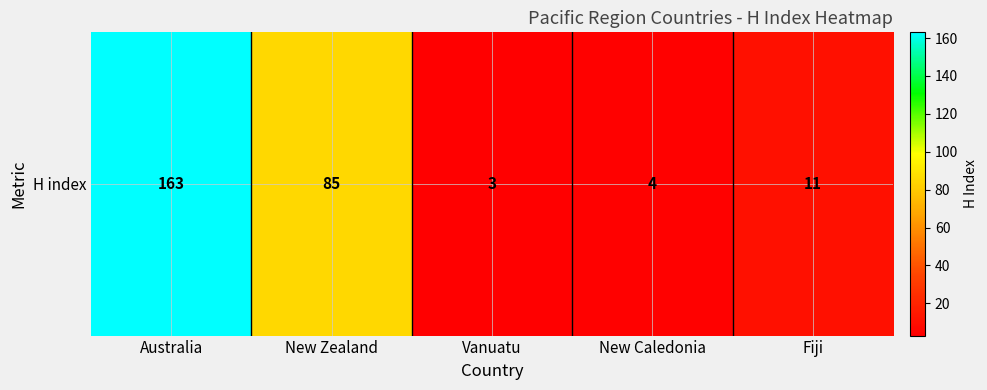

What is the difference between the second highest and second lowest values?

81